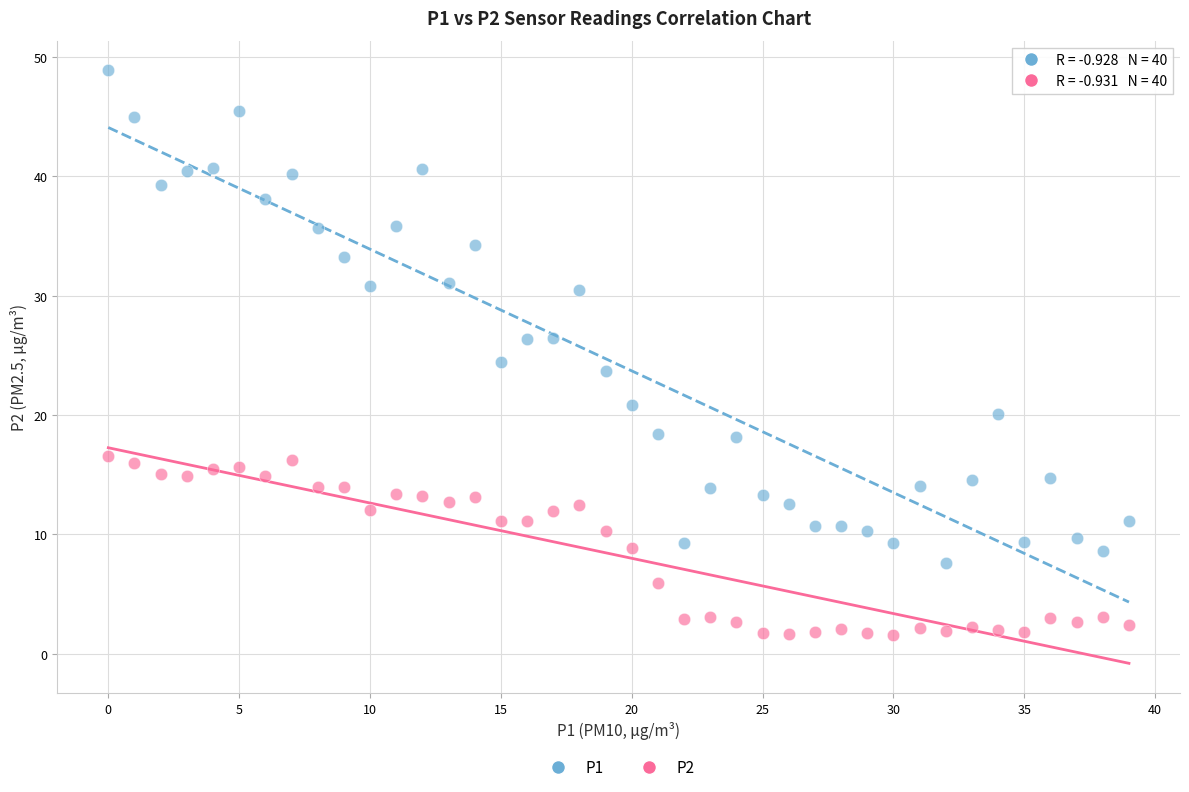

Which series contains the highest Y value?

P1